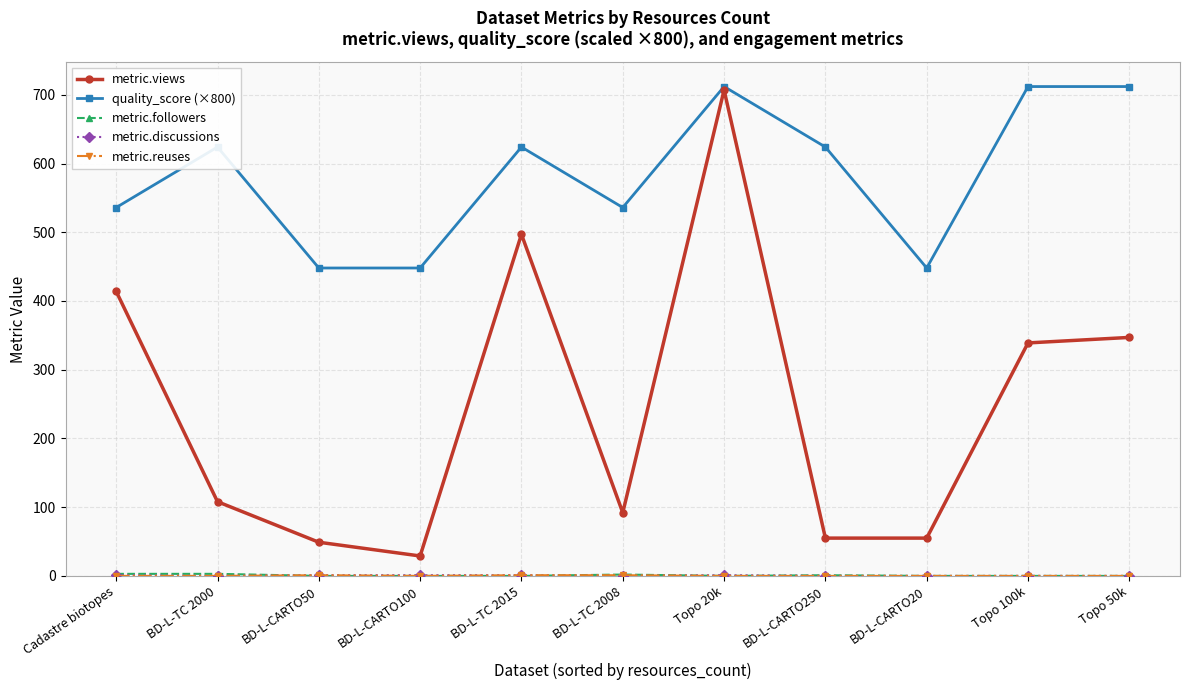

Which series has the largest range (max minus min)?

metric.views